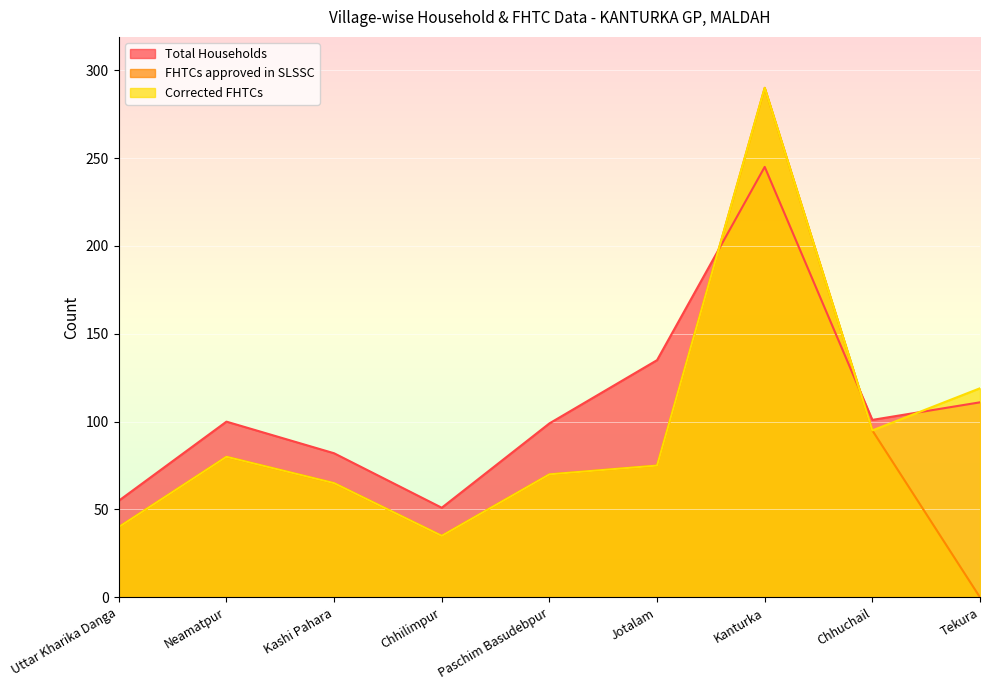

What is the difference between the highest and lowest values at Chhuchail?

6